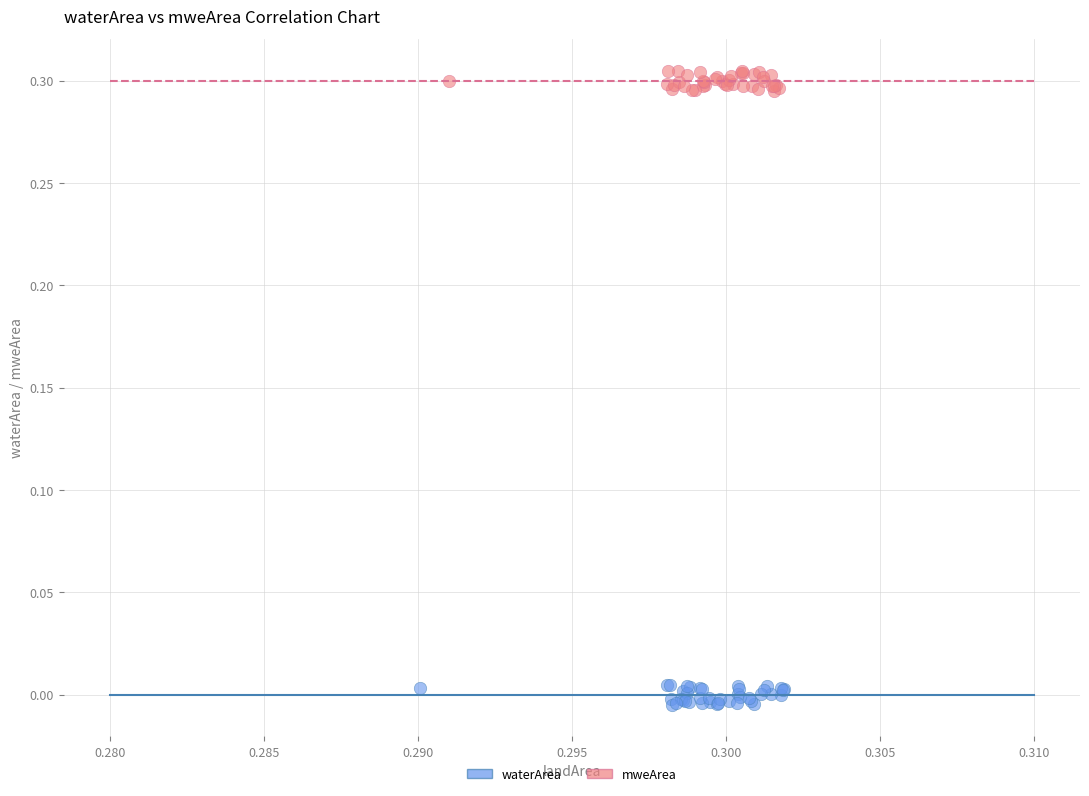

What are all the series names shown in the legend?

waterArea, mweArea